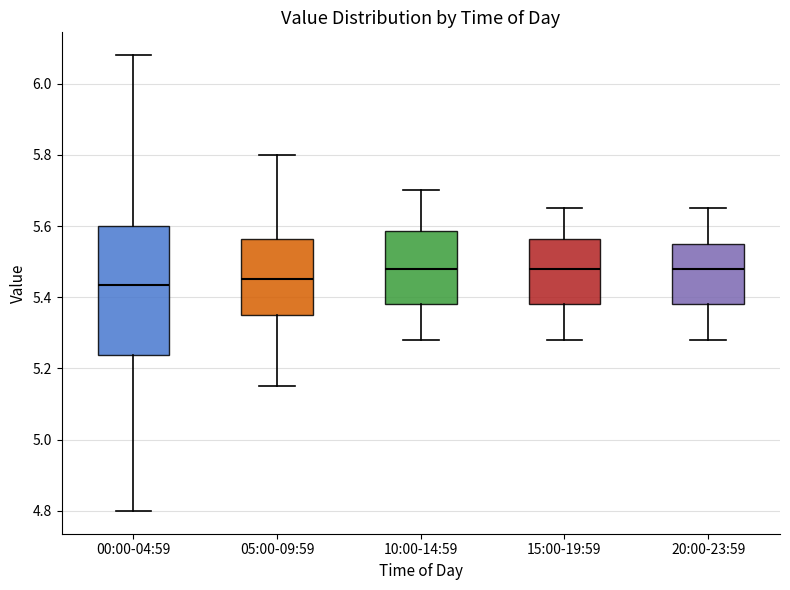

Reading left to right, transcribe this box plot: for each box, give where its median line is, the range the box spans, and where its two whiskers end, as read against the y-axis. The values are not printed on the chart, so give them approximately, as read against the axis.

00:00-04:59: median 5.44, box 5.24 to 5.60, whiskers 4.80 to 6.08
05:00-09:59: median 5.46, box 5.36 to 5.56, whiskers 5.16 to 5.80
10:00-14:59: median 5.48, box 5.38 to 5.58, whiskers 5.28 to 5.70
15:00-19:59: median 5.48, box 5.38 to 5.56, whiskers 5.28 to 5.66
20:00-23:59: median 5.48, box 5.38 to 5.56, whiskers 5.28 to 5.66